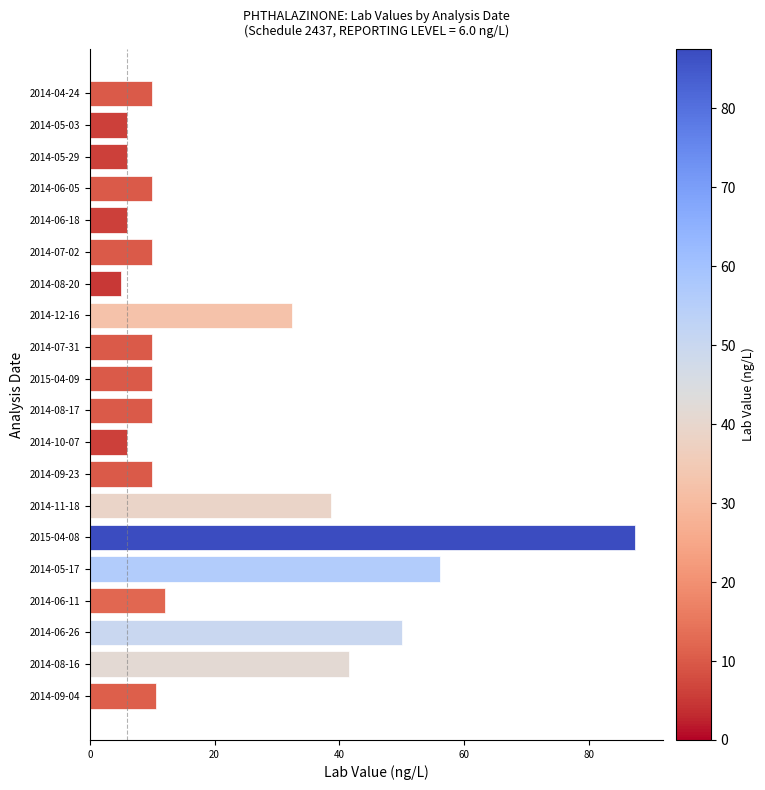

What is the label of the 15th bar from the top?

2015-04-08